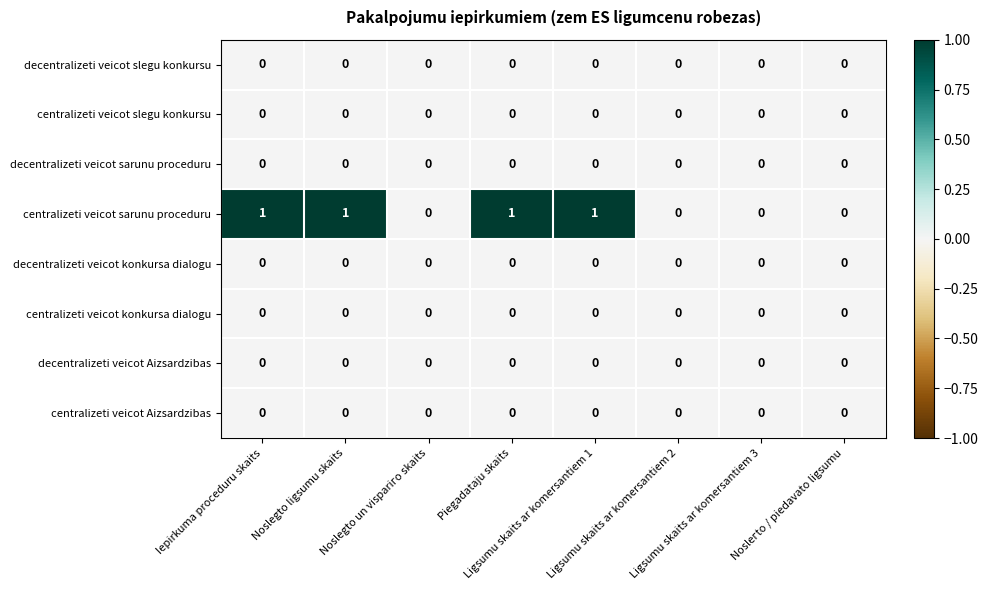

Which series has the widest spread of values?

centralizeti veicot sarunu proceduru